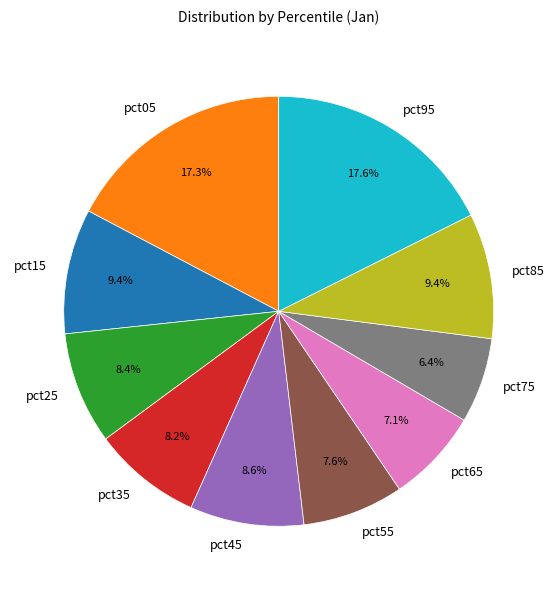

Is pct25 the majority of the pie?

No